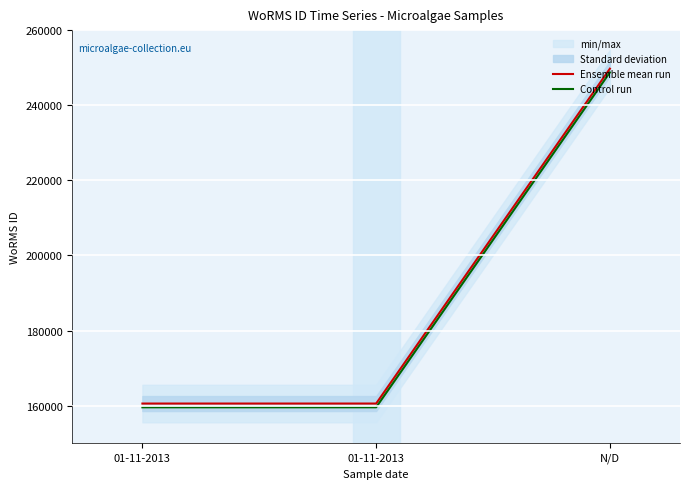

Is this an area chart (filled region under the line)?

No